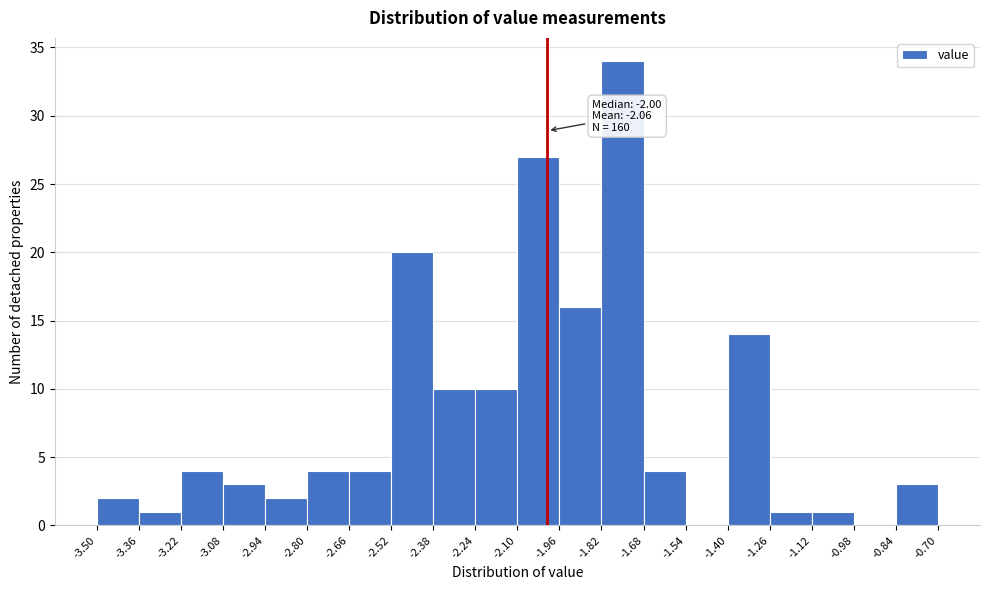

Over which range of the x-axis is the bar tallest?

-1.82 to -1.68